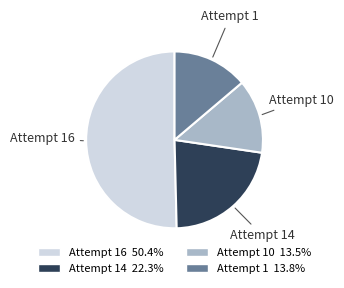

Is Attempt 16 50.4% the majority of the pie?

Yes